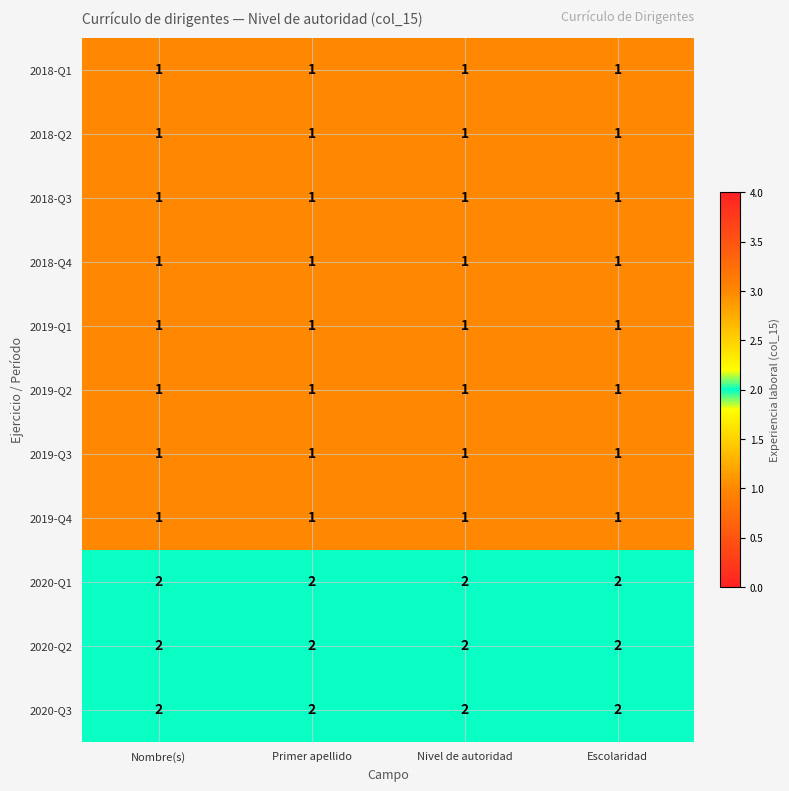

What is the total value across all series at Primer apellido?

14